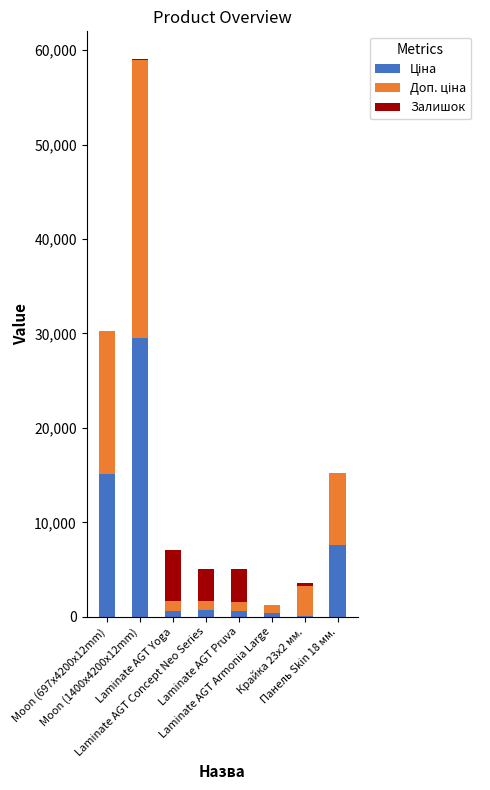

What is the label of the 2nd bar from the right?

Крайка 23x2 мм.